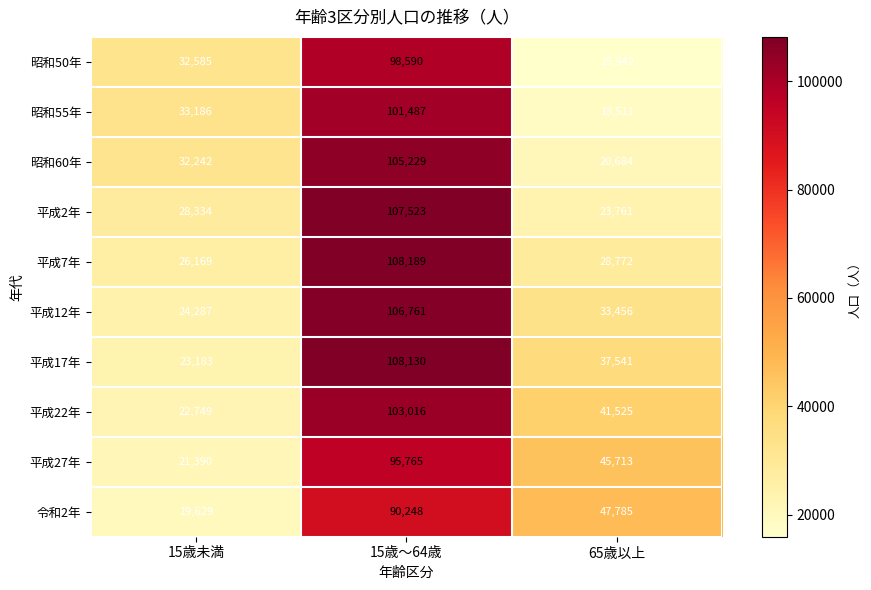

Reading left to right, extract all data points from this chart.

昭和50年: 15歳未満=32585	15歳～64歳=98590	65歳以上=15942
昭和55年: 15歳未満=33186	15歳～64歳=101487	65歳以上=18511
昭和60年: 15歳未満=32242	15歳～64歳=105229	65歳以上=20684
平成2年: 15歳未満=28334	15歳～64歳=107523	65歳以上=23761
平成7年: 15歳未満=26169	15歳～64歳=108189	65歳以上=28772
平成12年: 15歳未満=24287	15歳～64歳=106761	65歳以上=33456
平成17年: 15歳未満=23183	15歳～64歳=108130	65歳以上=37541
平成22年: 15歳未満=22749	15歳～64歳=103016	65歳以上=41525
平成27年: 15歳未満=21390	15歳～64歳=95765	65歳以上=45713
令和2年: 15歳未満=19629	15歳～64歳=90248	65歳以上=47785